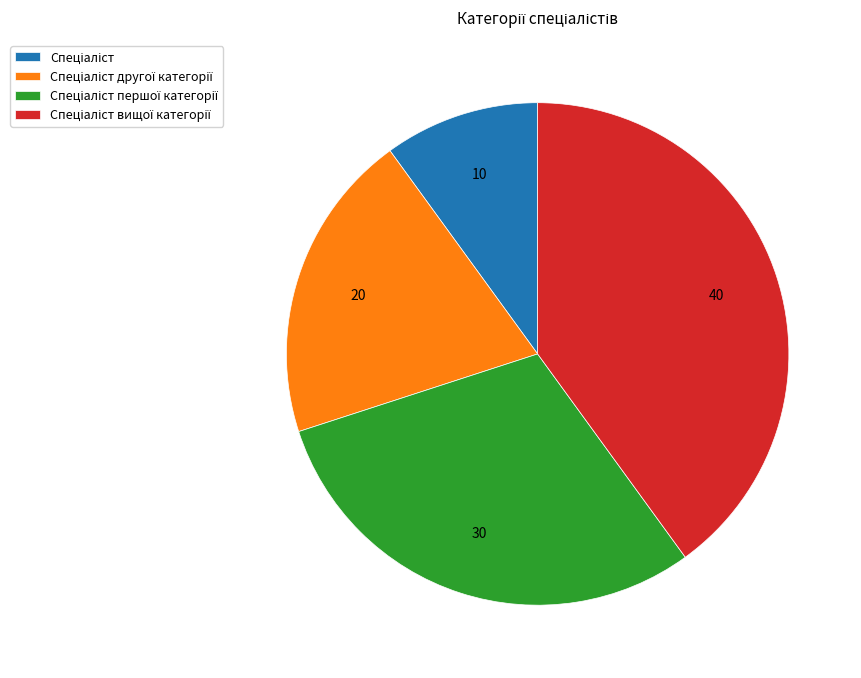

Is there any slice that represents more than half of the pie?

No